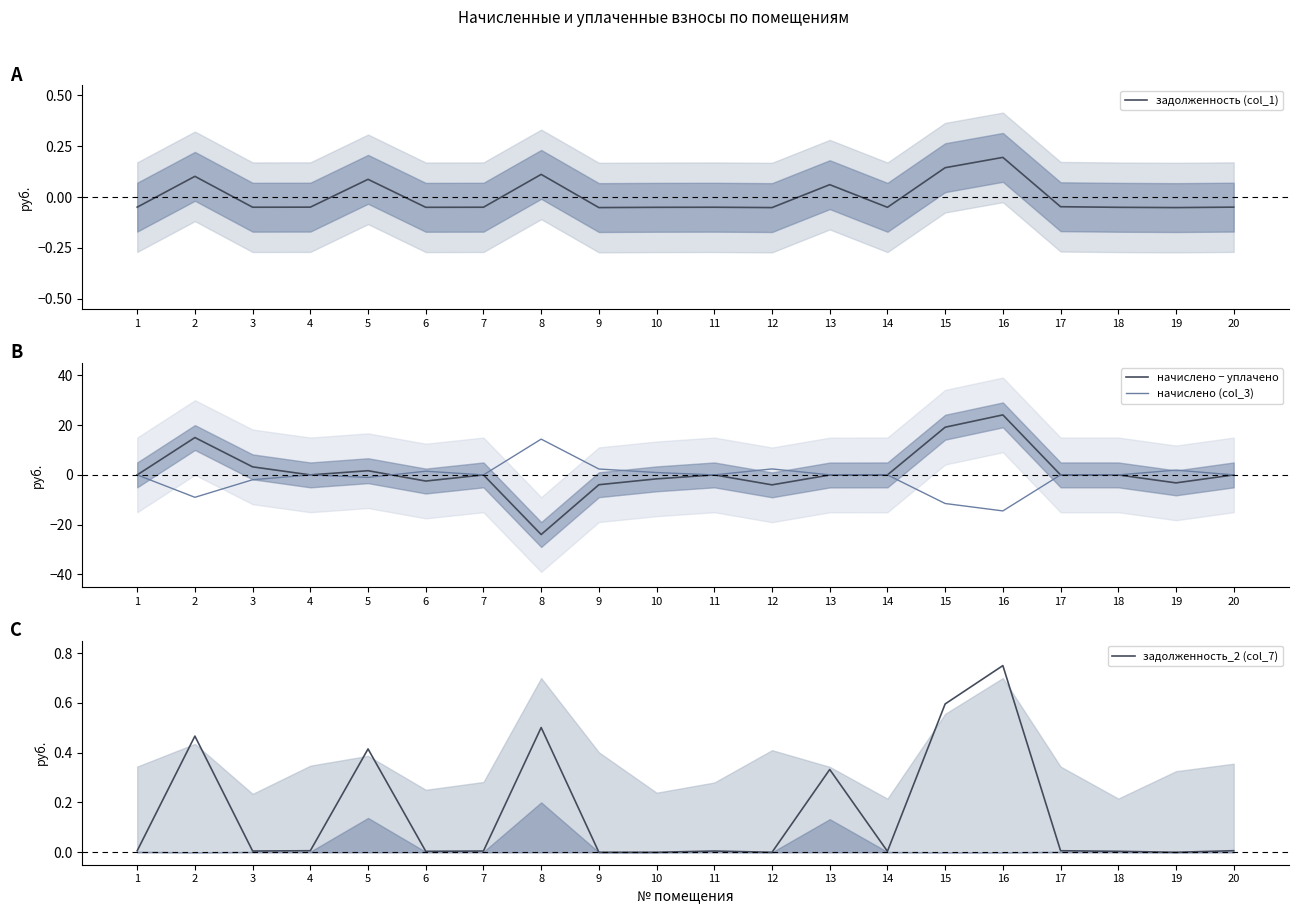

Is this an area chart (filled region under the line)?

No